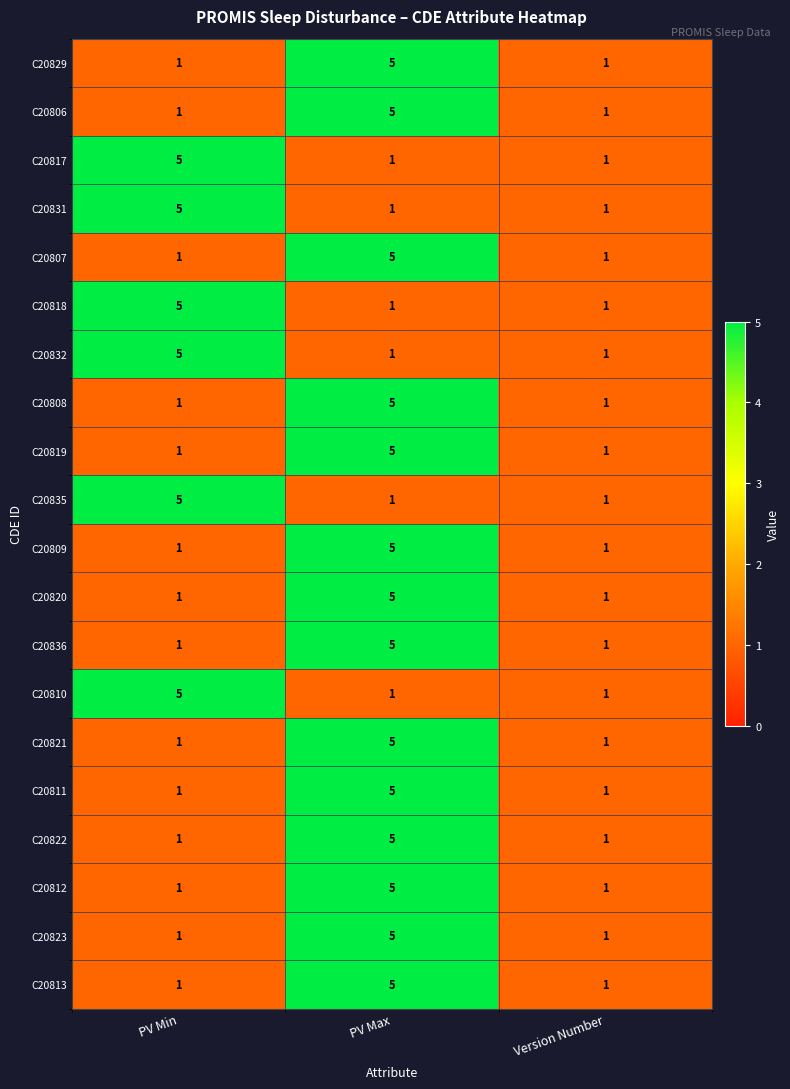

What is the sum of the C20822 values at PV Max and PV Min?

6